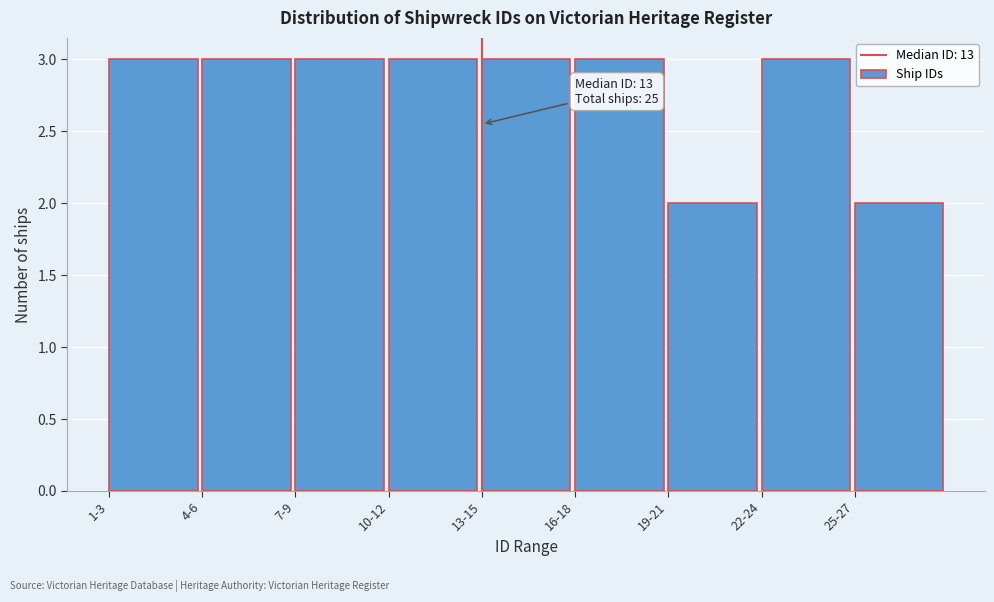

Reading left to right, list all the values displayed in this chart.

1-3=3	4-6=3	7-9=3	10-12=3	13-15=3	16-18=3	19-21=2	22-24=3	25-27=2